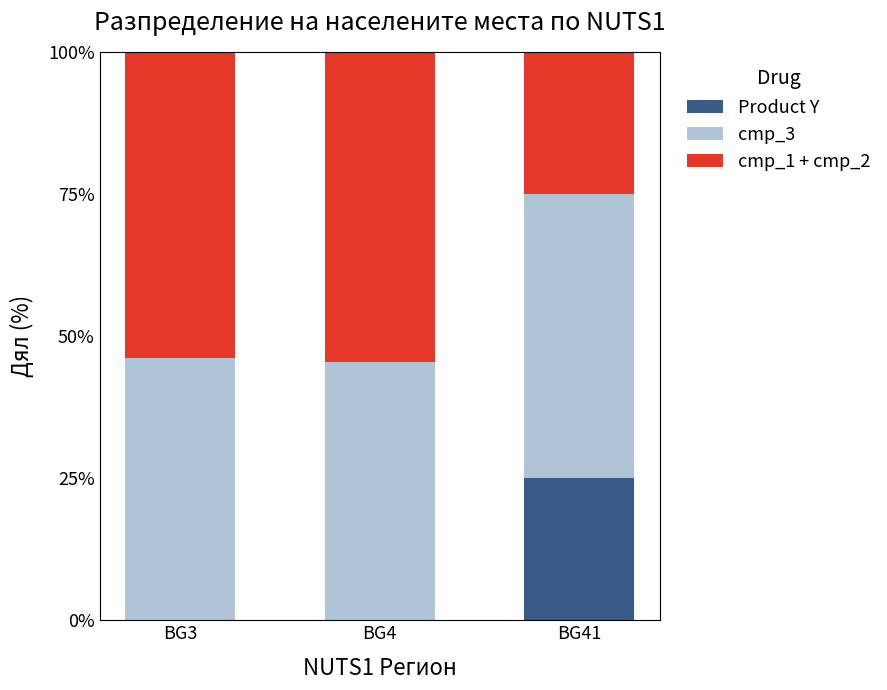

What is the total value across all series at BG41?

100.0